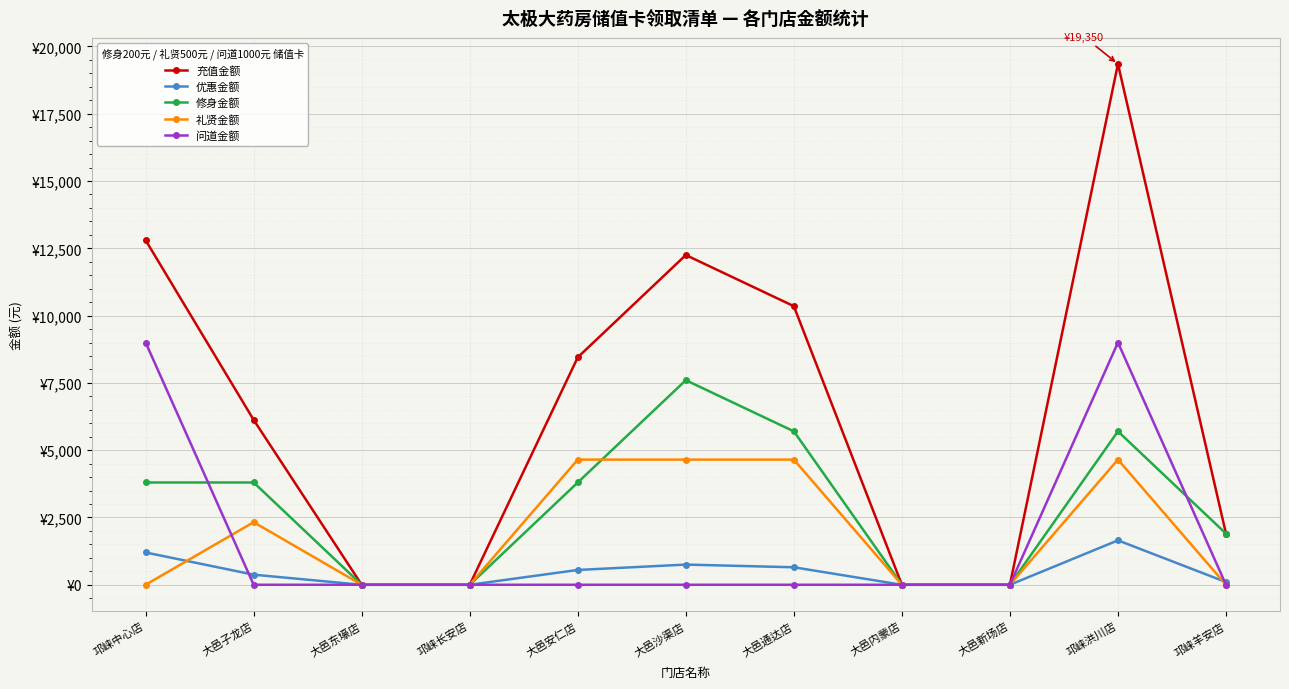

The 充值金额 series shows 8915 at 大邑东壕店. True or false?

False